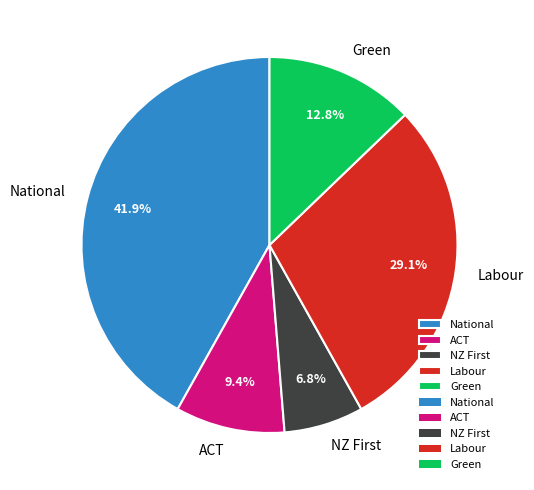

What is the largest slice in the pie chart?

National